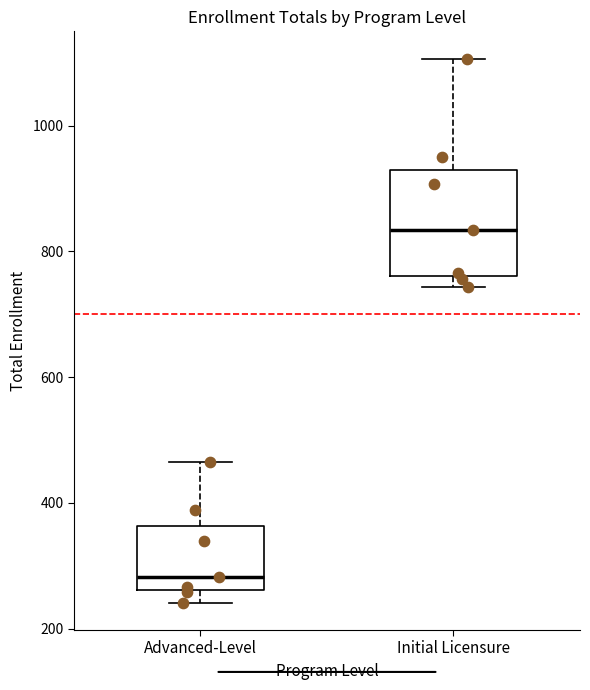

Which box has the highest median line?

Initial Licensure